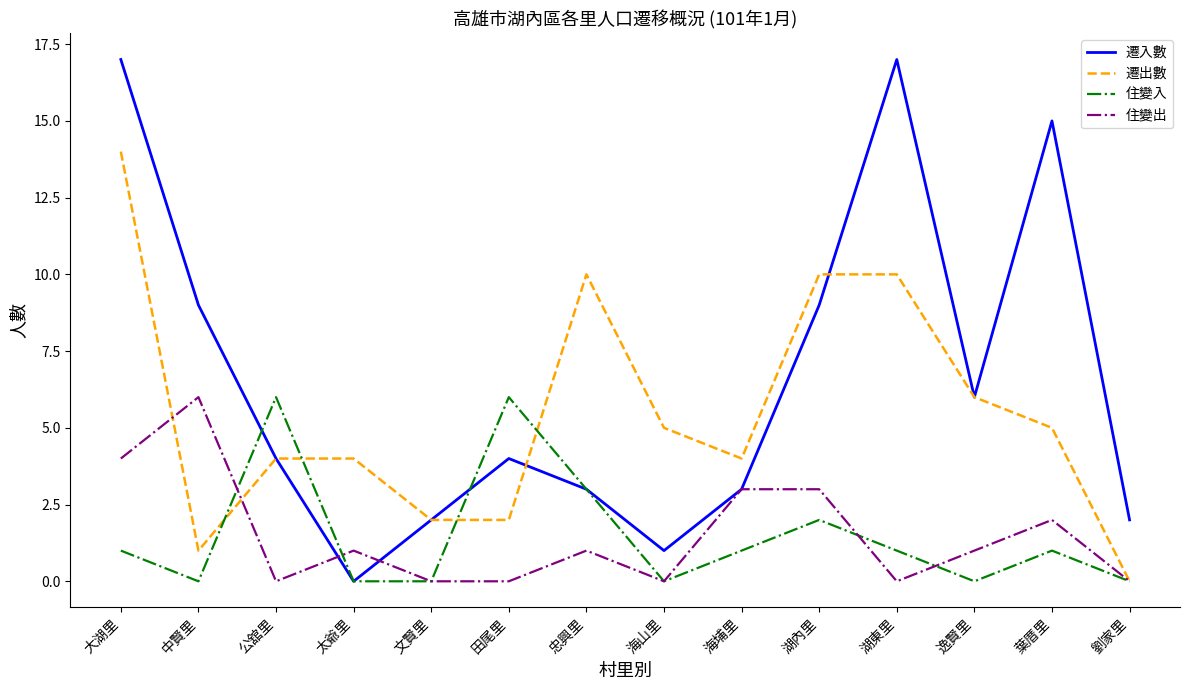

What is the average value of the 遷入數 series?

7